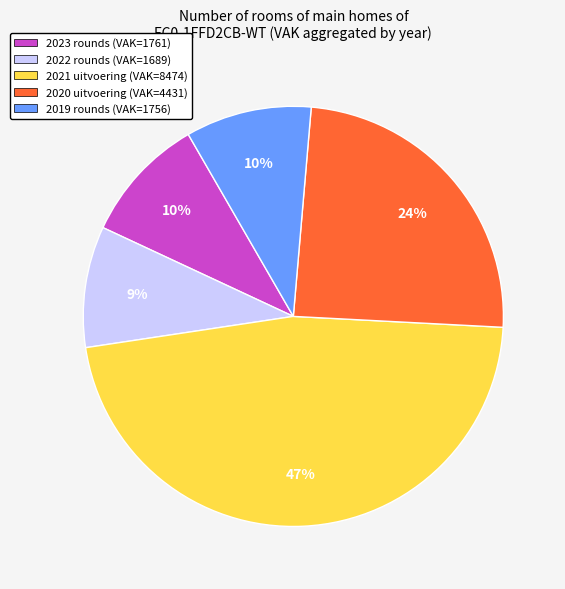

Is there any slice that represents more than half of the pie?

No